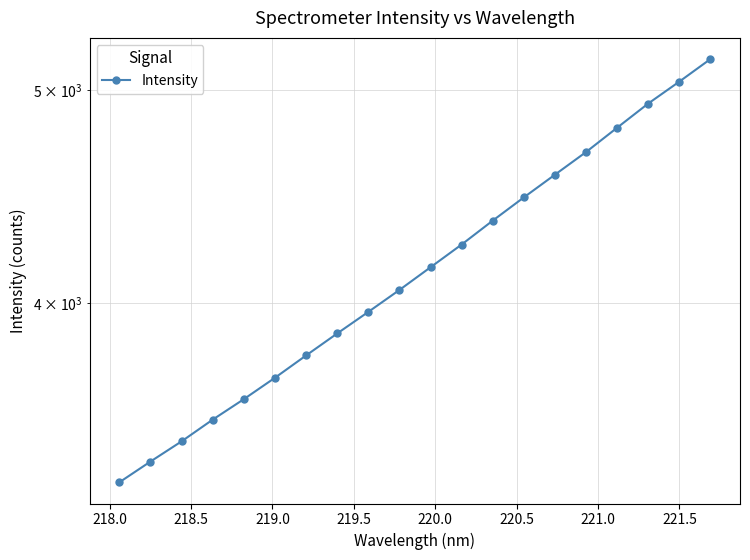

Reading left to right, list all the values displayed in this chart.

3316.1	3389.0	3461.5	3541.2	3618.0	3700.1	3787.6	3875.9	3964.5	4056.7	4154.4	4254.6	4362.5	4470.0	4577.7	4687.6	4808.6	4932.0	5046.6	5167.2